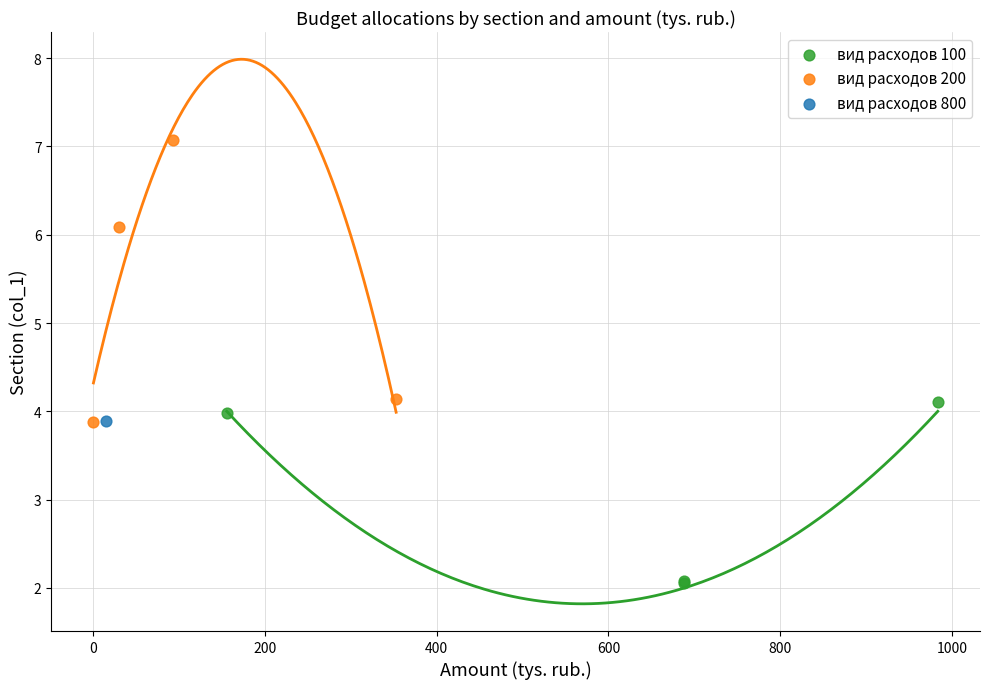

What are all the series names shown in the legend?

вид расходов 100, вид расходов 200, вид расходов 800